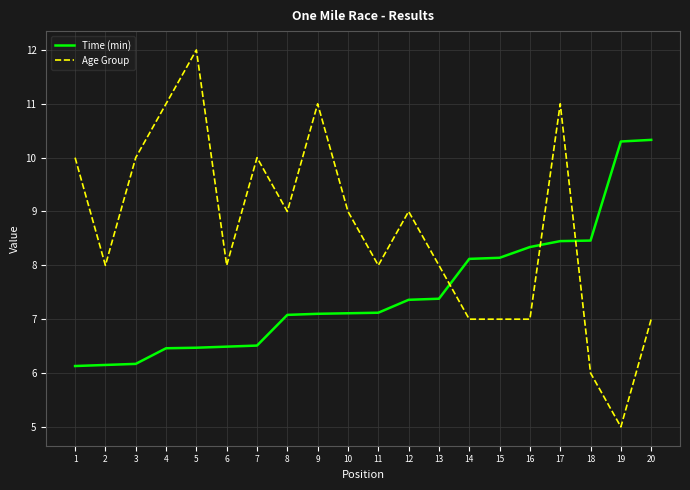

Which series has the widest spread of values?

Age Group